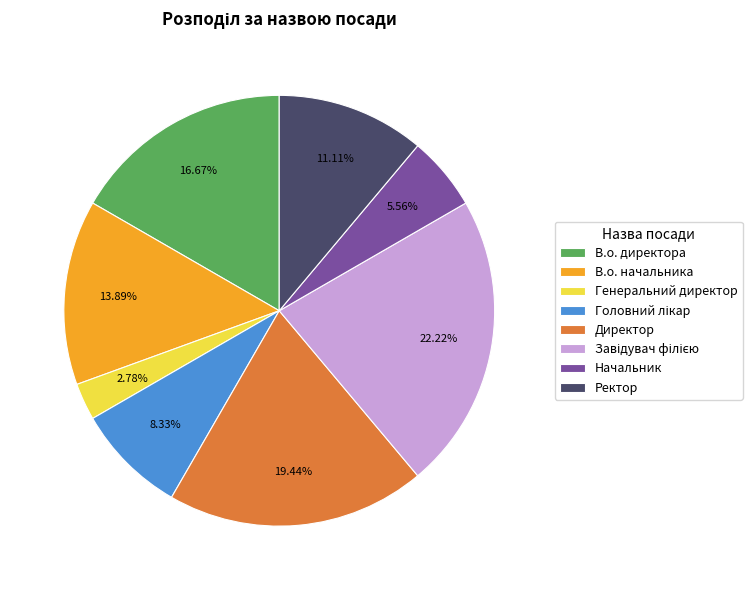

The В.о. директора slice represents 17% of the pie. True or false?

True